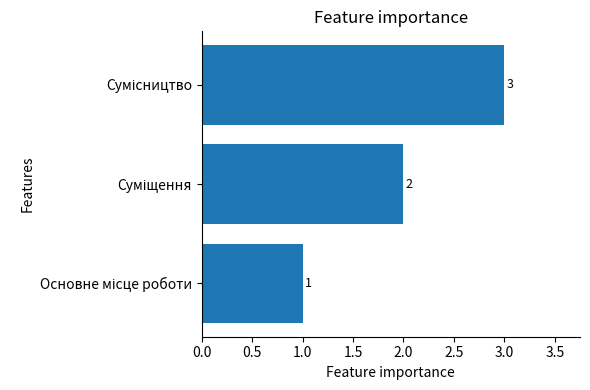

Count the values in the range 1 to 3.

3